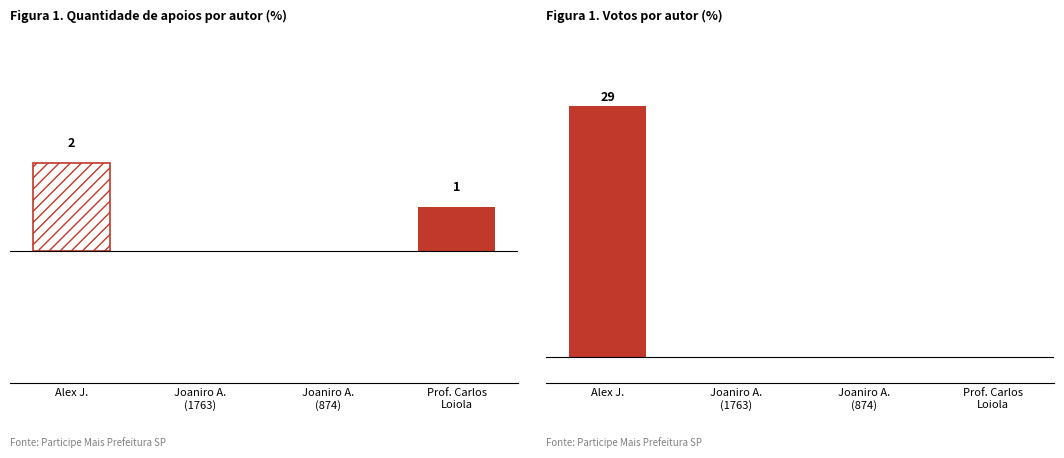

How many distinct data groups are displayed?

2